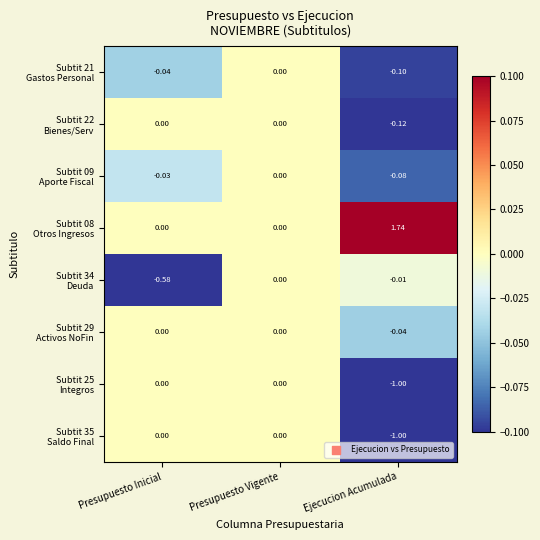

At which category does the chart reach its minimum across all series?

Ejecucion Acumulada